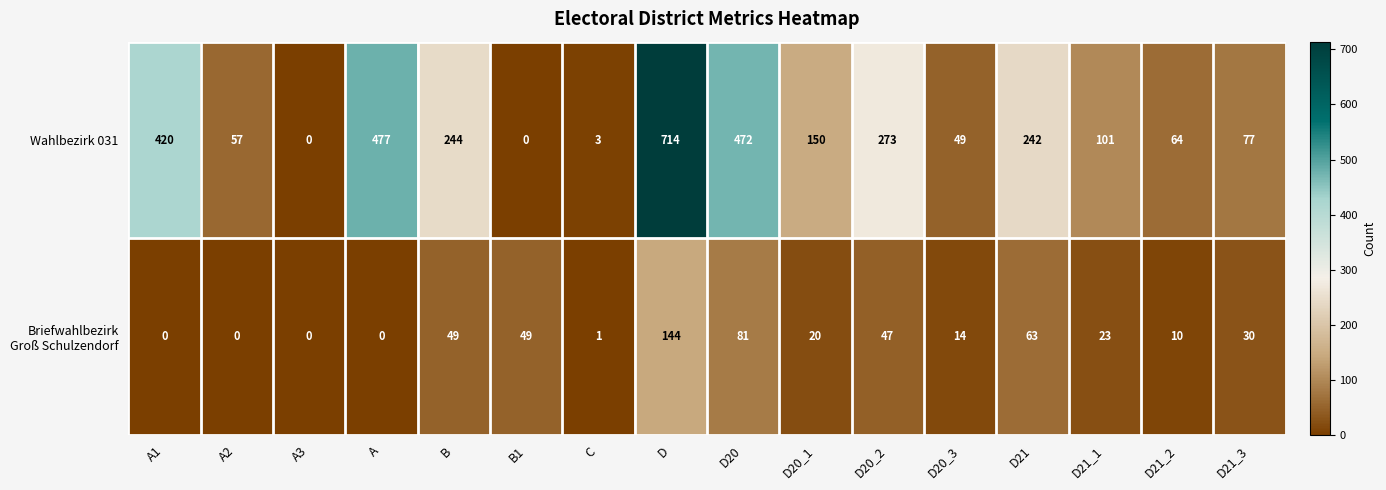

What is the sum of the Wahlbezirk 031 values at A and D?

1191